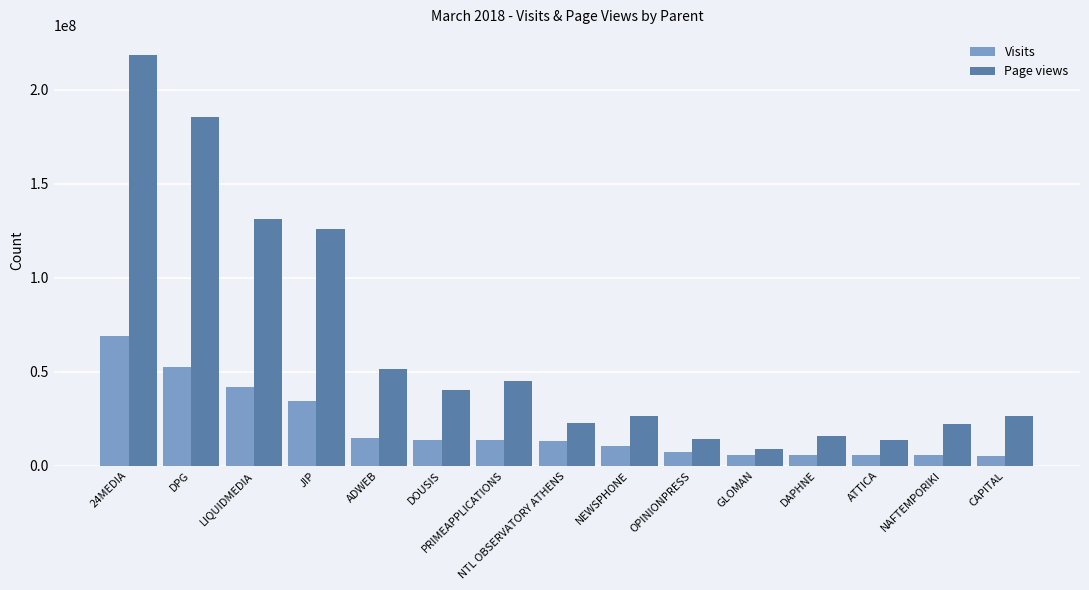

What is the label of the 1st bar from the right?

CAPITAL